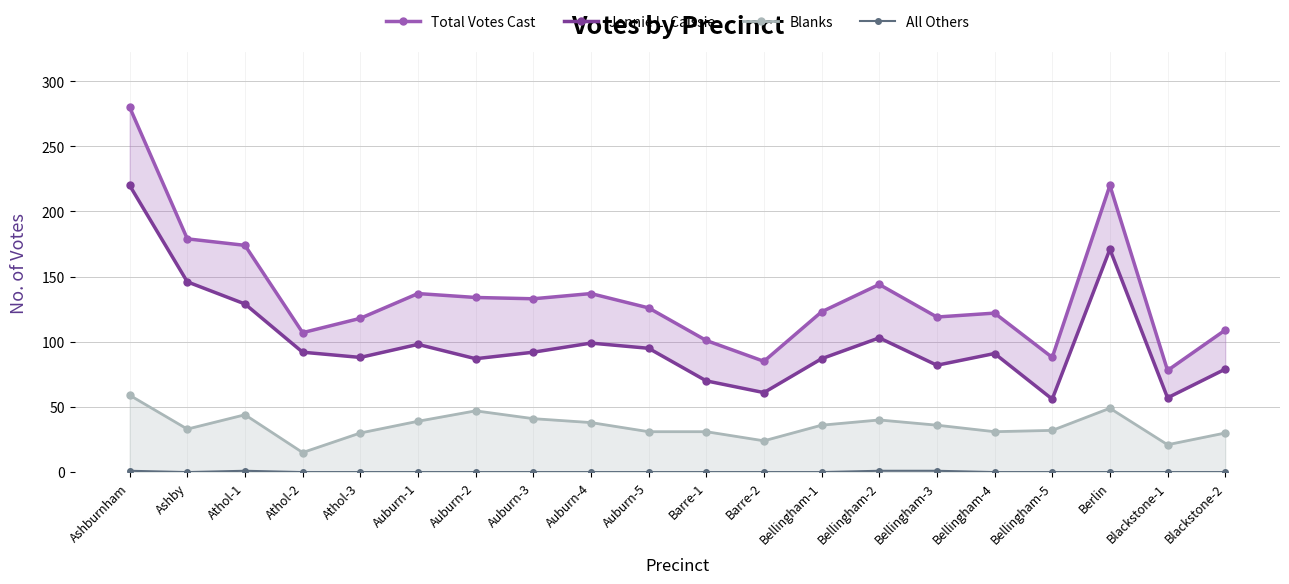

Where is the first local maximum for Blanks?

Athol-1